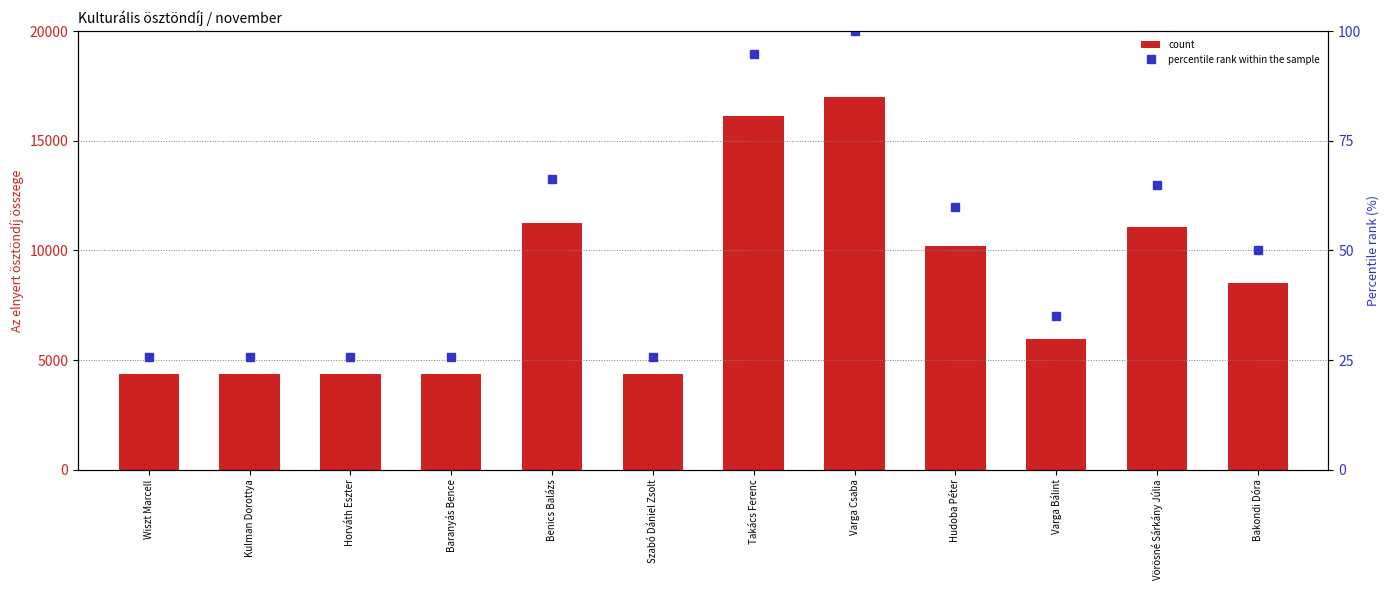

Rank the categories by percentile rank within the sample value from lowest to highest.

Wiszt Marcell, Kulman Dorottya, Horváth Eszter, Baranyás Bence, Szabó Dániel Zsolt, Varga Bálint, Bakondi Dóra, Hudoba Péter, Vörösné Sárkány Júlia, Benics Balázs, Takács Ferenc, Varga Csaba